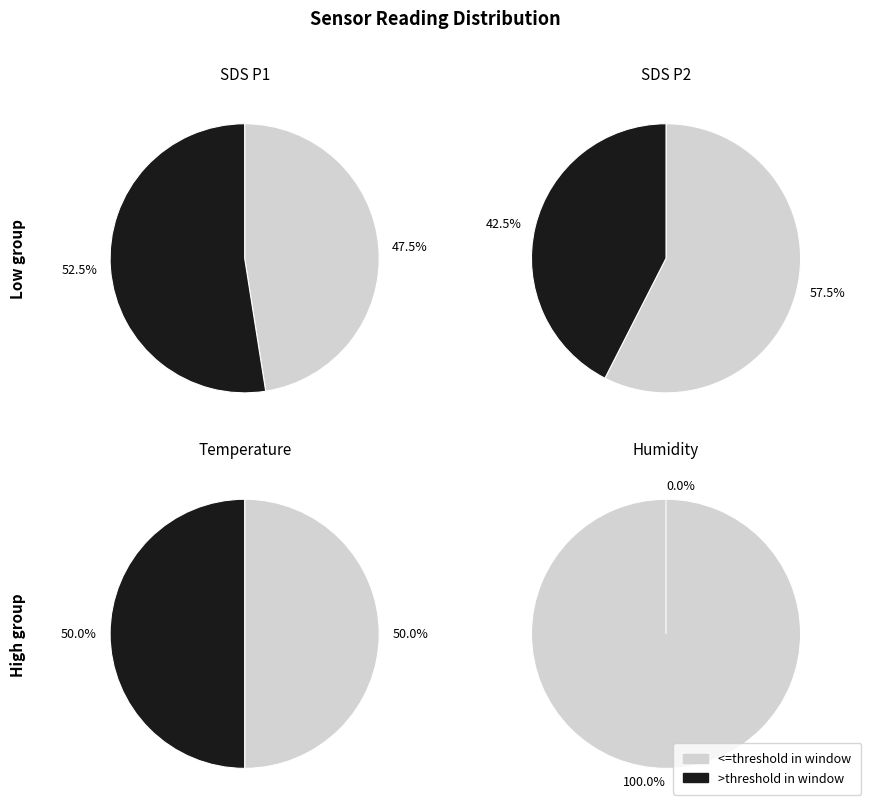

Is it true that 10 is 1% of the pie?

False